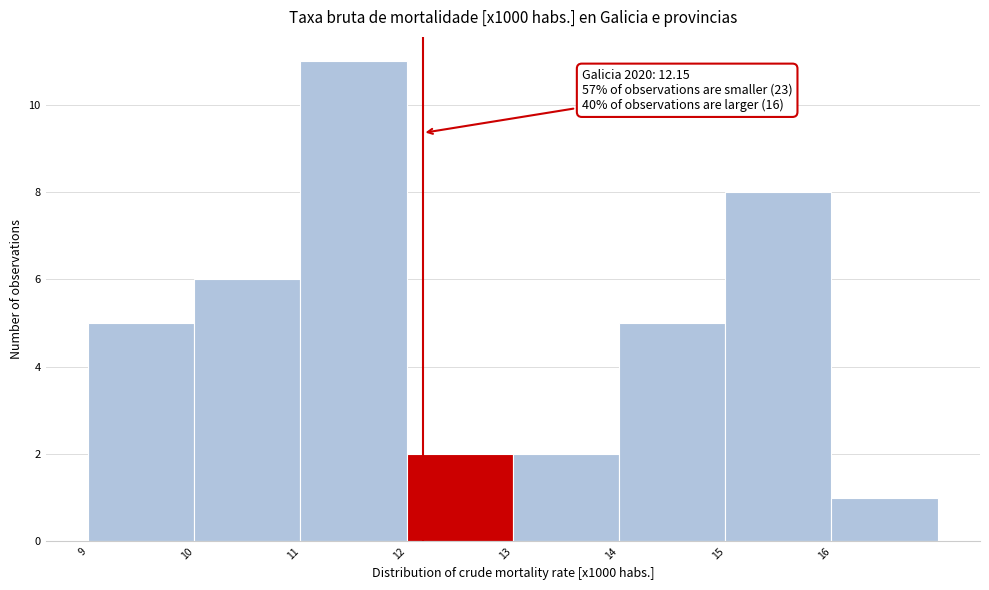

Which range on the x-axis has the tallest bar?

11 to 12